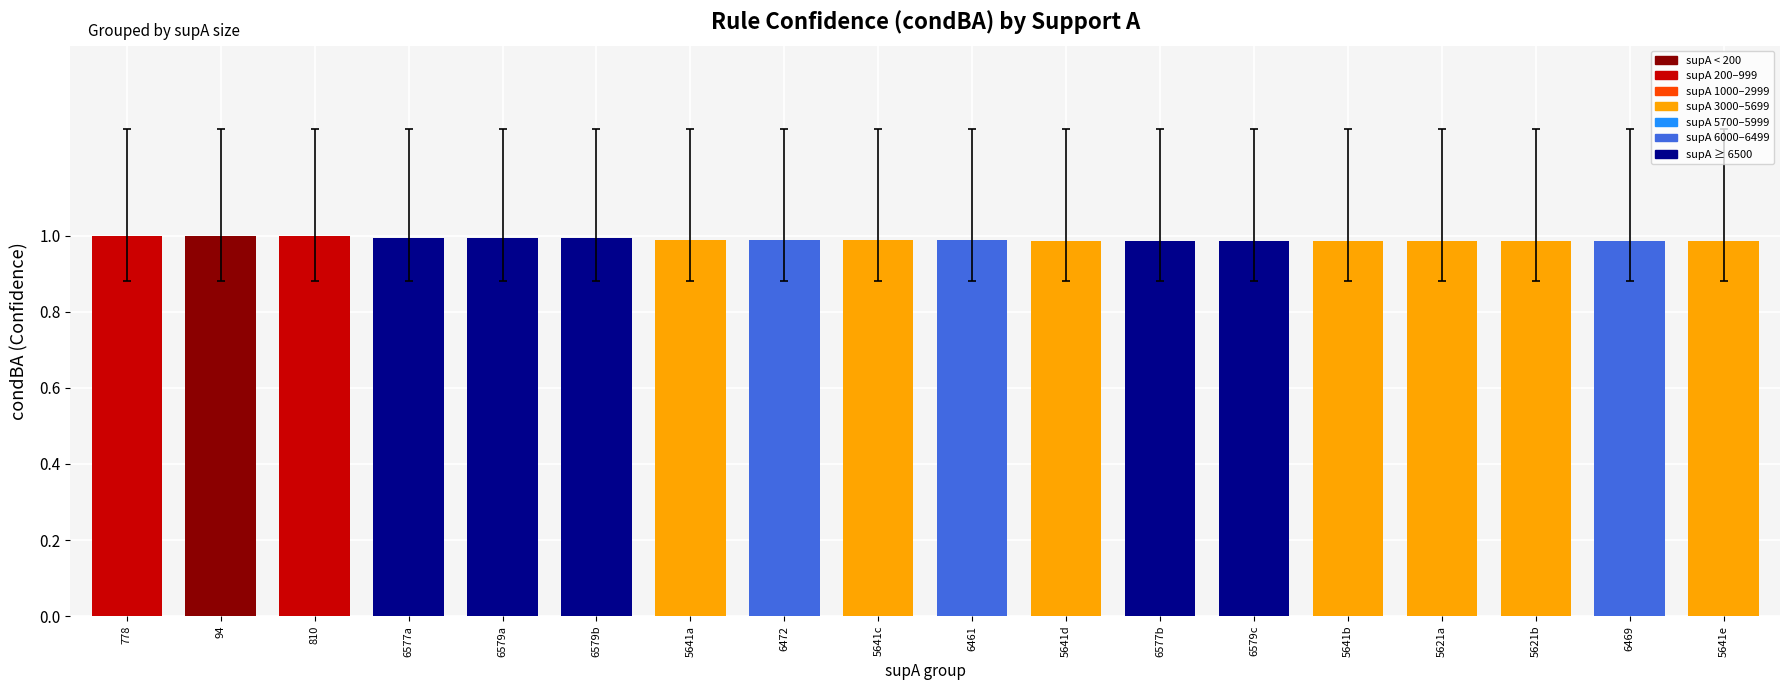

What is the label of the 2nd bar from the left?

94